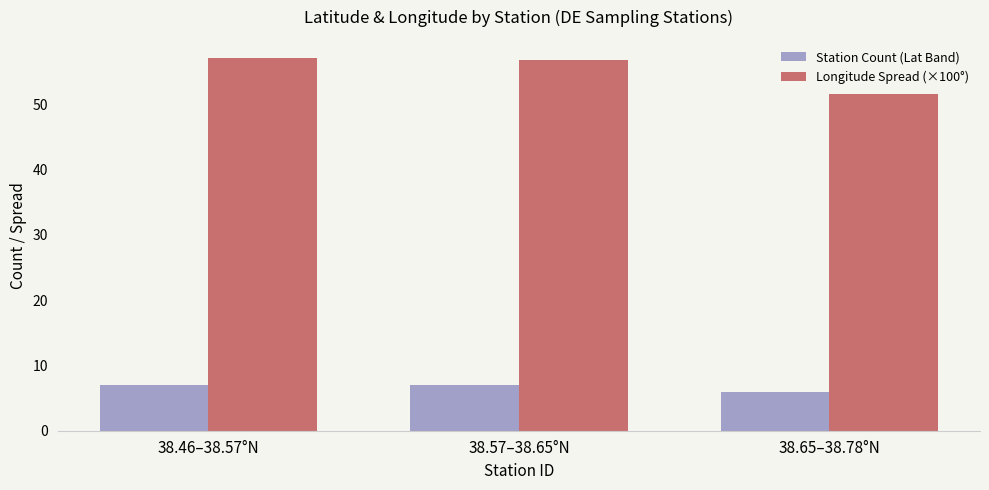

Rank the series at 38.46–38.57°N from lowest to highest value.

Station Count (Lat Band), Longitude Spread (×100°)